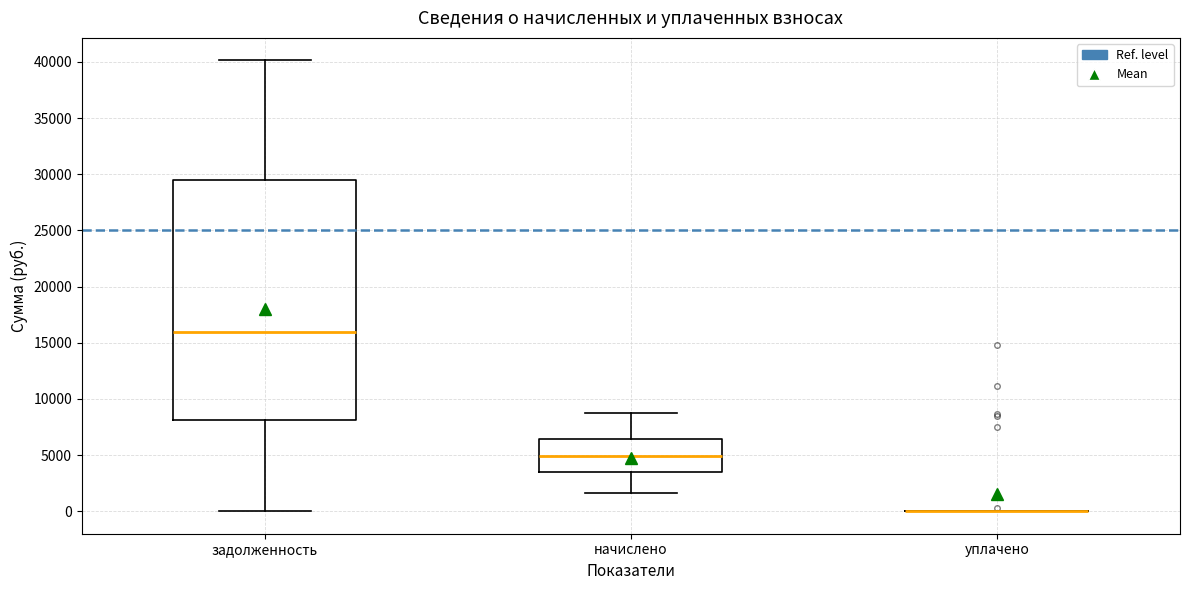

Reading left to right, read every box against the y-axis: the position of its median line, the range the box covers, and the ends of its whiskers. The values are not printed on the chart, so give them approximately, as read against the axis.

задолженность: median 16000, box 8000 to 29500, whiskers 0 to 40000
начислено: median 5000, box 3500 to 6500, whiskers 1500 to 8500
уплачено: box collapsed to a line at 0, whiskers 0 to 0